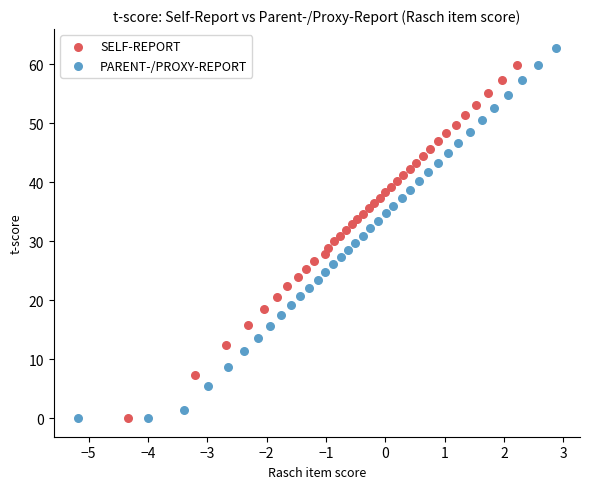

Which series reaches the maximum Y coordinate?

PARENT-/PROXY-REPORT